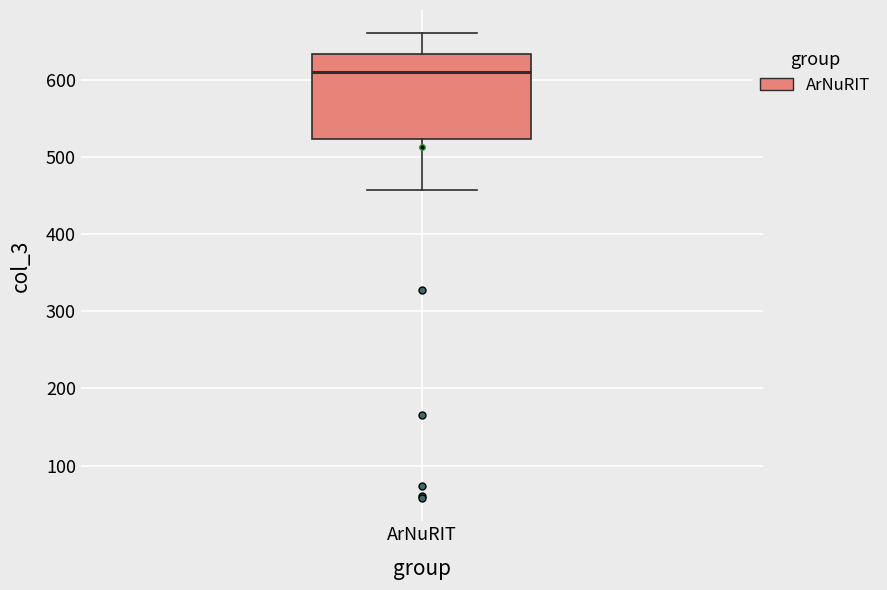

Read this box plot against the y-axis: the position of the median line, the range covered by the box, and the ends of both whiskers. The values are not printed on the chart, so give them approximately, as read against the axis.

median 610, box 520 to 630, whiskers 460 to 660